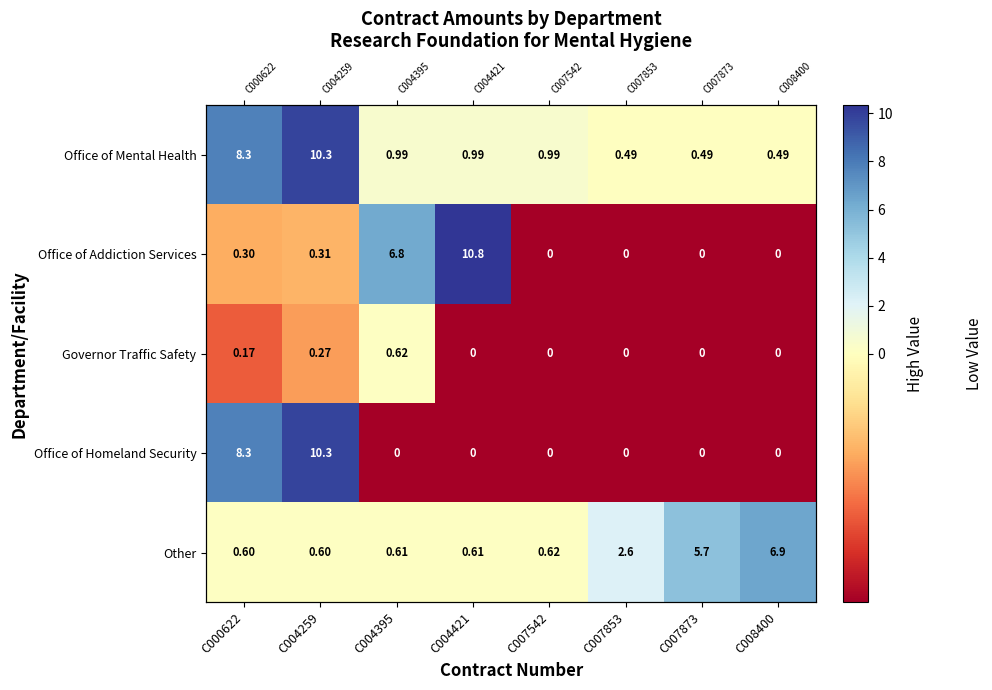

At which label does Governor Traffic Safety reach its minimum?

C004421